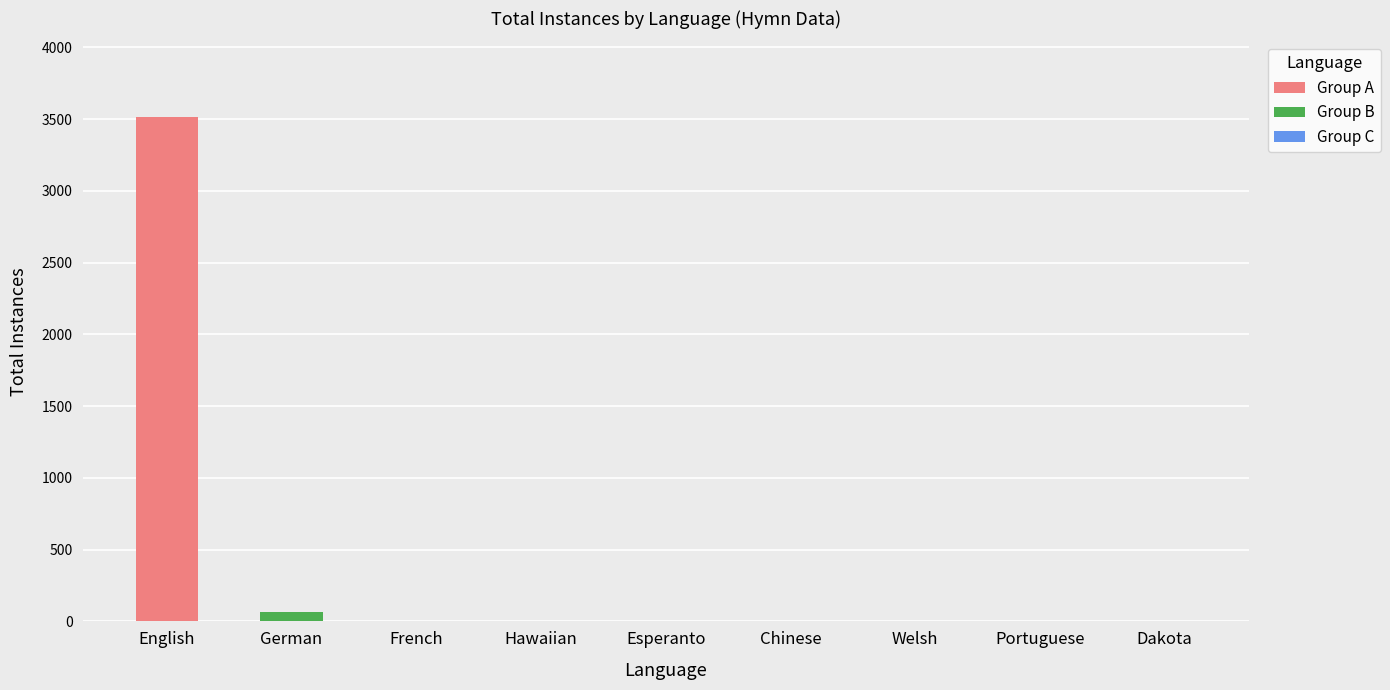

Between English and German, which is larger?

English